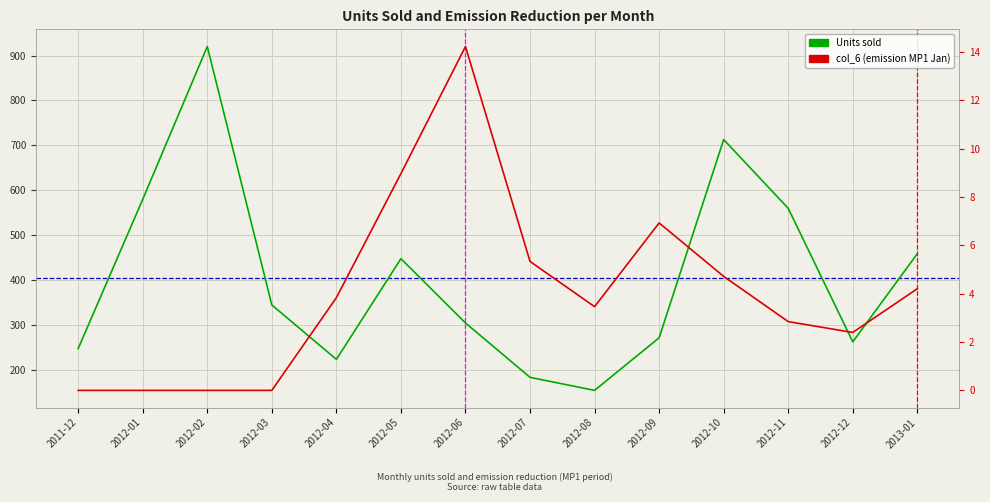

Count the number of data series in this chart.

2